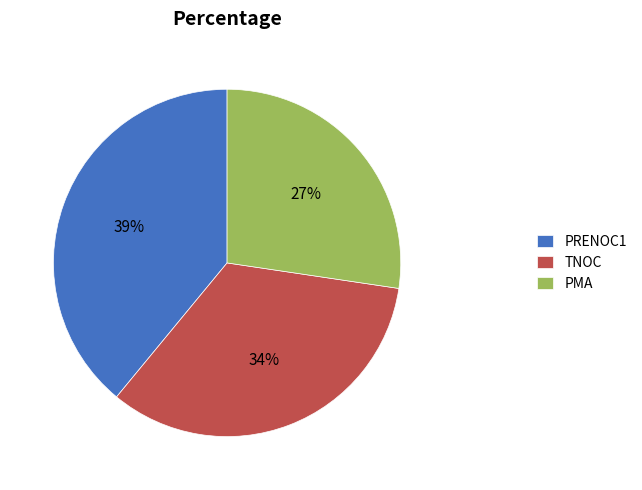

To the nearest percent, what percentage of the pie is PRENOC1?

39%